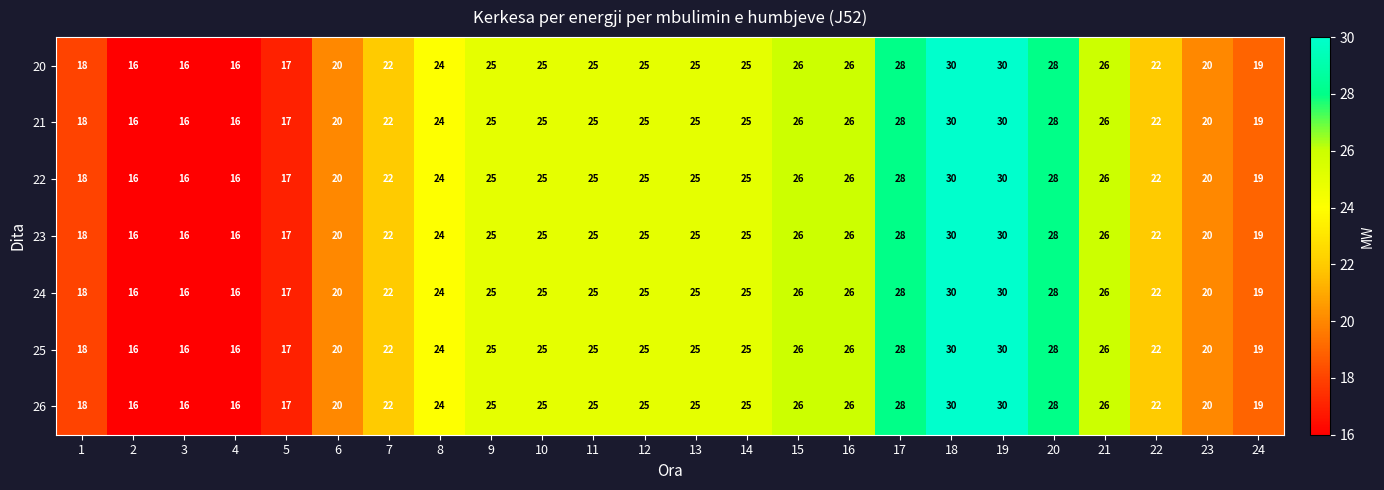

What is the difference between the maximum and second lowest values in the 25 series?

14